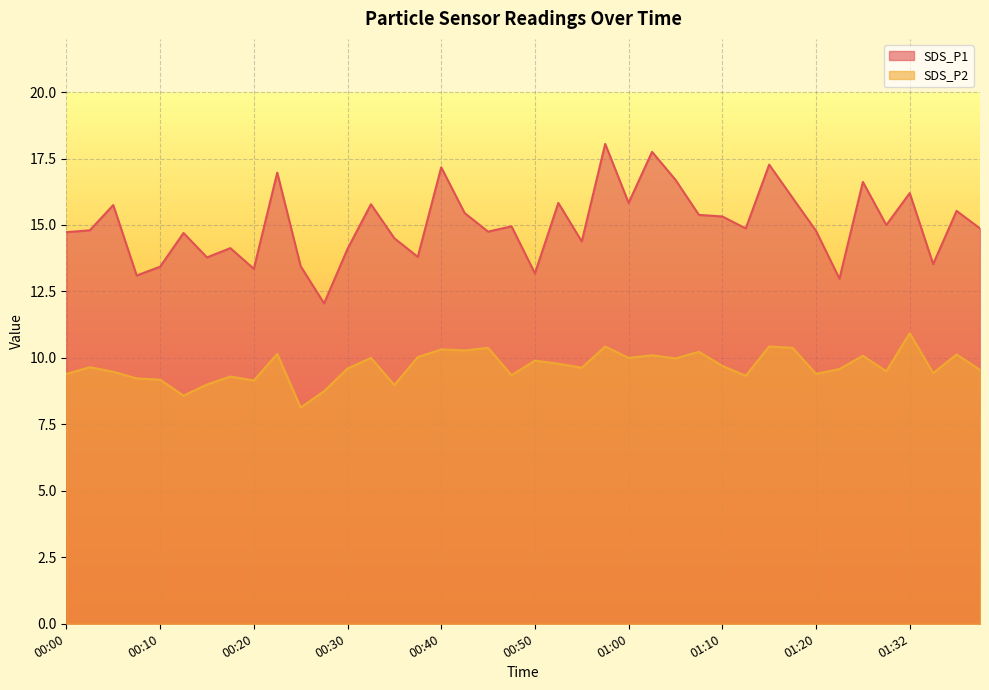

Is the value of SDS_P2 at 00:25 greater than the value of SDS_P1 at 00:10?

No